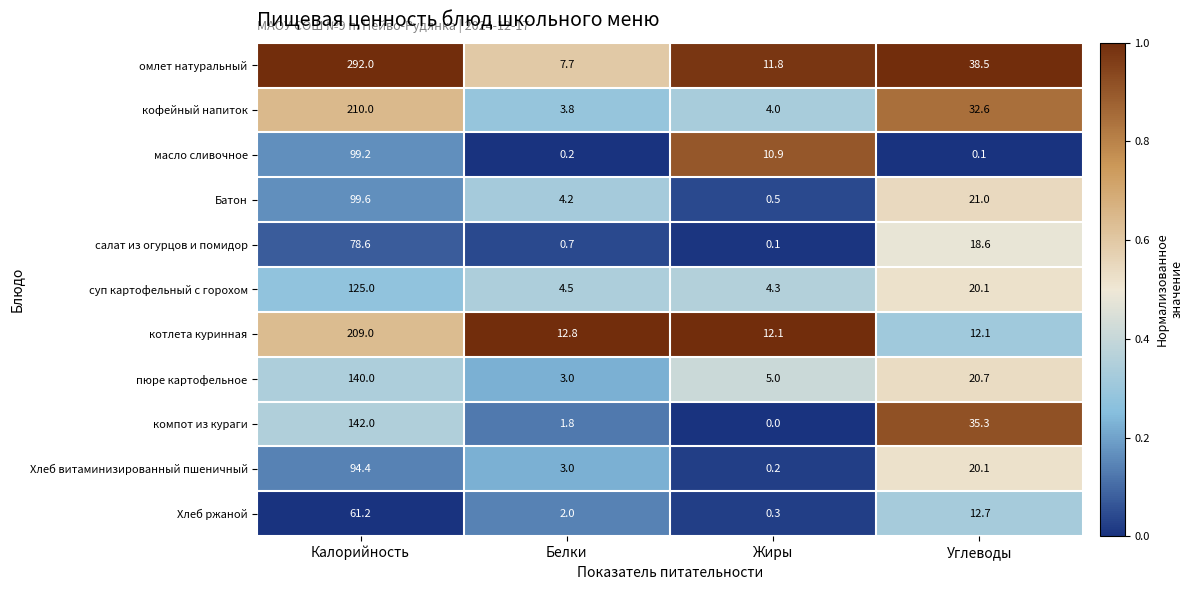

Which series has the largest total across all categories?

омлет натуральный